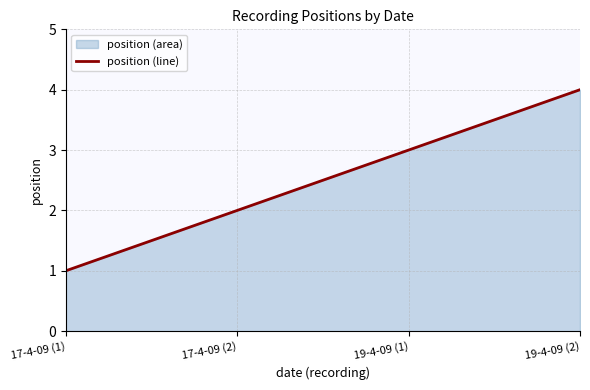

Which category has the highest value across all series?

19-4-09 (2)